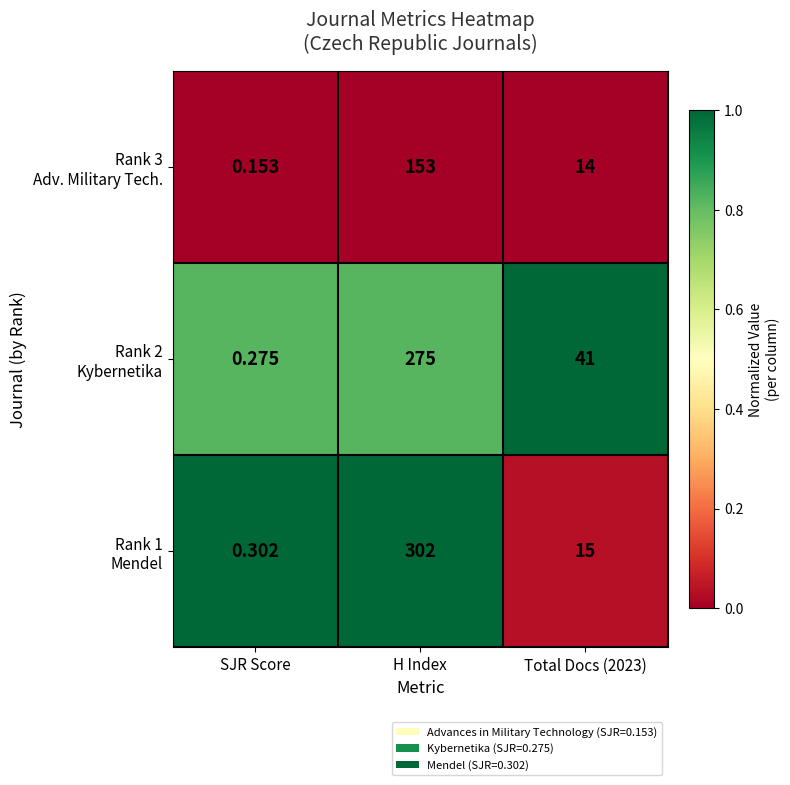

What is the total value across all series at H Index?

730.0